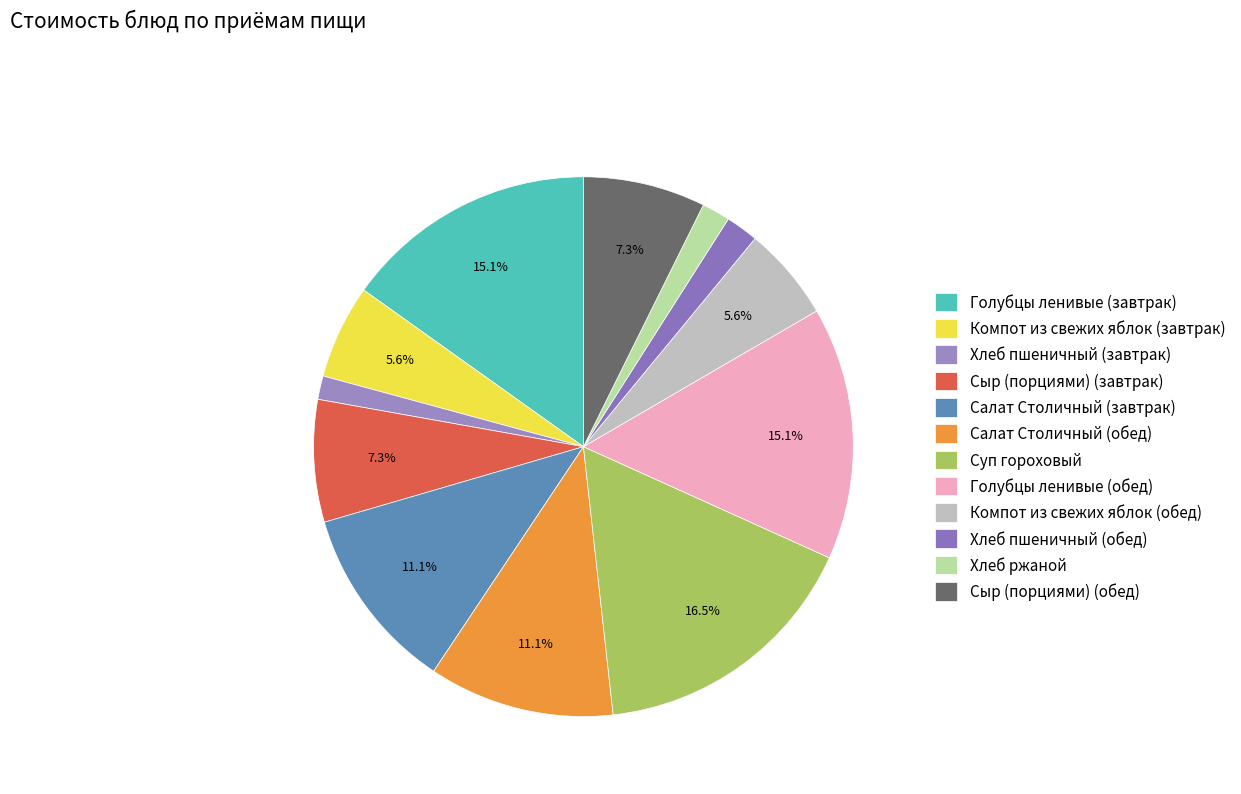

Which category has the biggest portion of the pie?

Суп гороховый